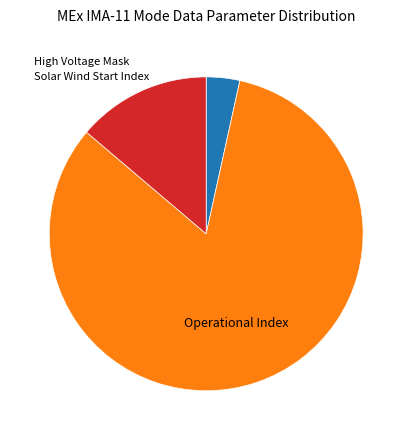

Is there a majority slice in this chart?

Yes